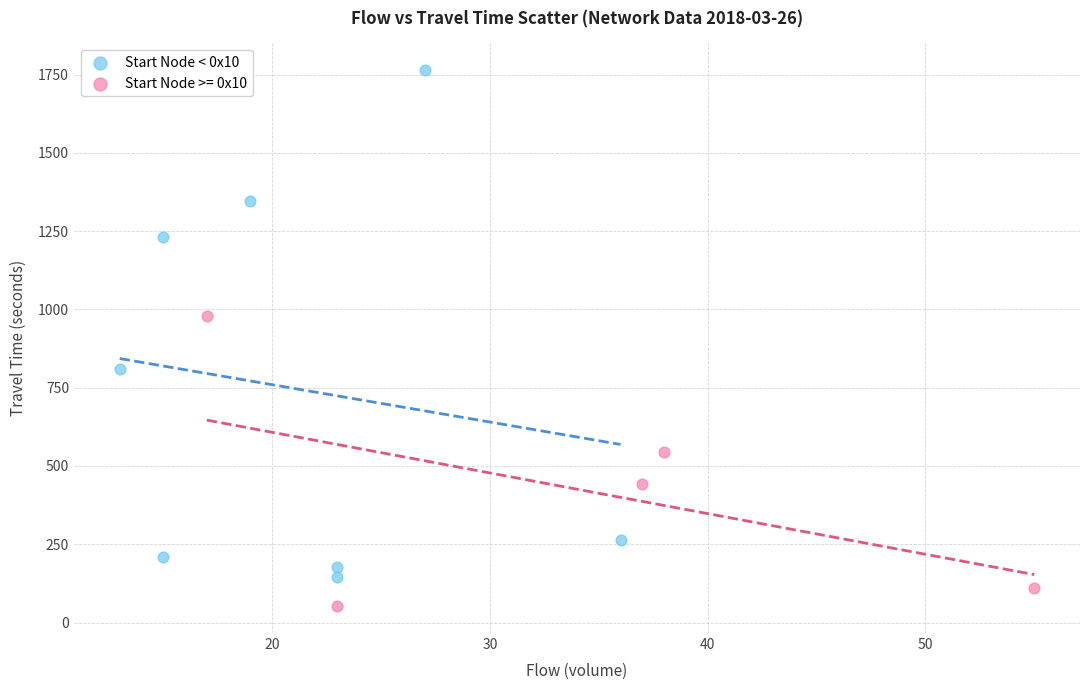

Which series contains the lowest Y value?

Start Node >= 0x10